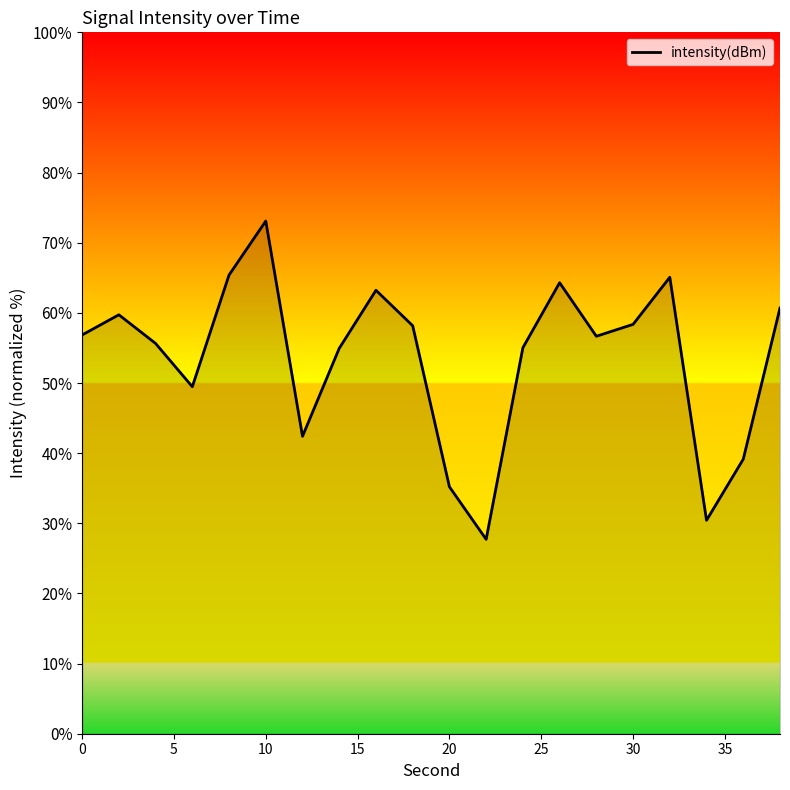

What is the average value?

53.6